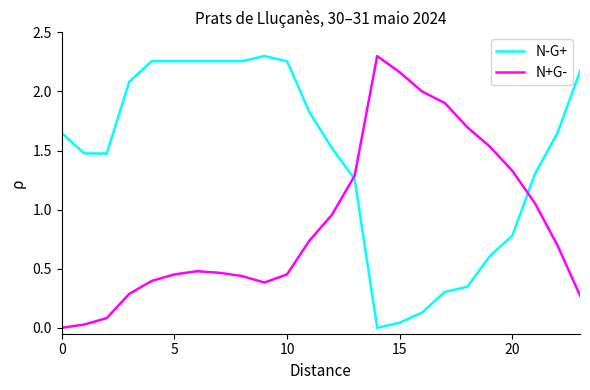

Which series has the largest total across all categories?

N-G+